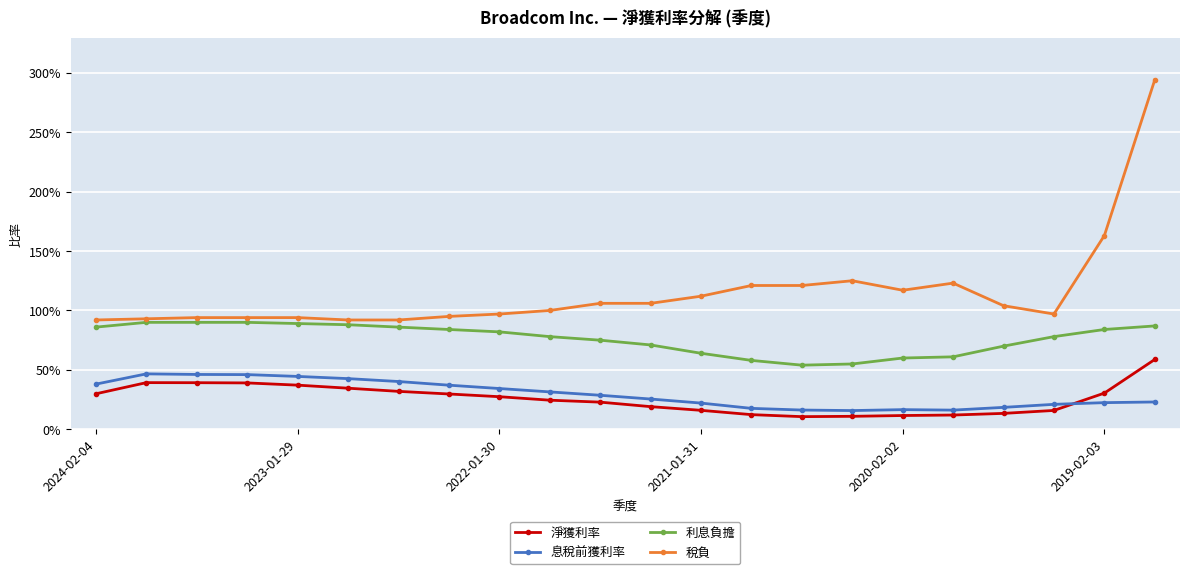

What are all the series names shown in the legend?

淨獲利率, 息稅前獲利率, 利息負擔, 稅負